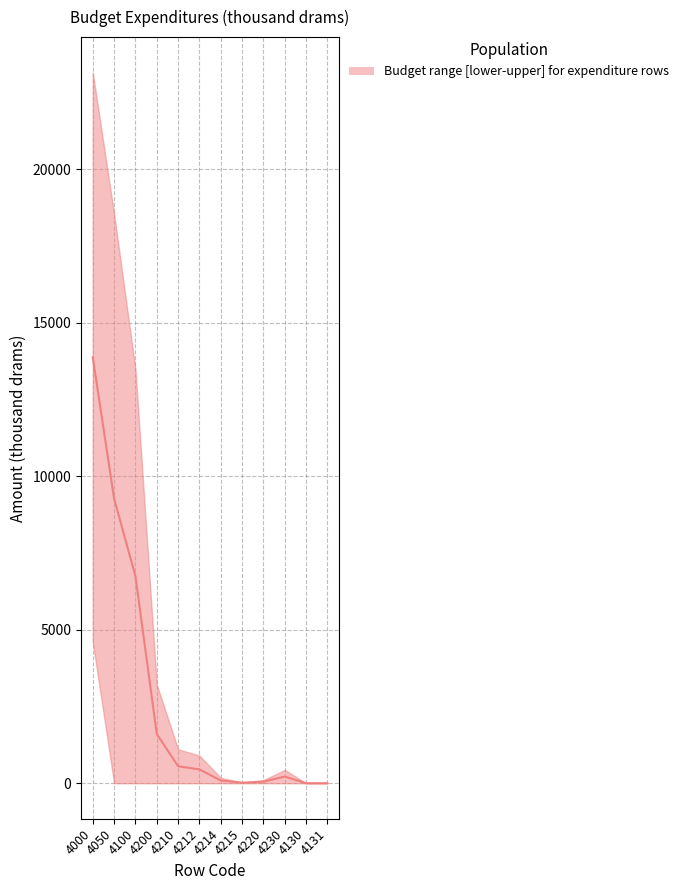

The value of lower at 4000 is 1946.9. True or false?

False